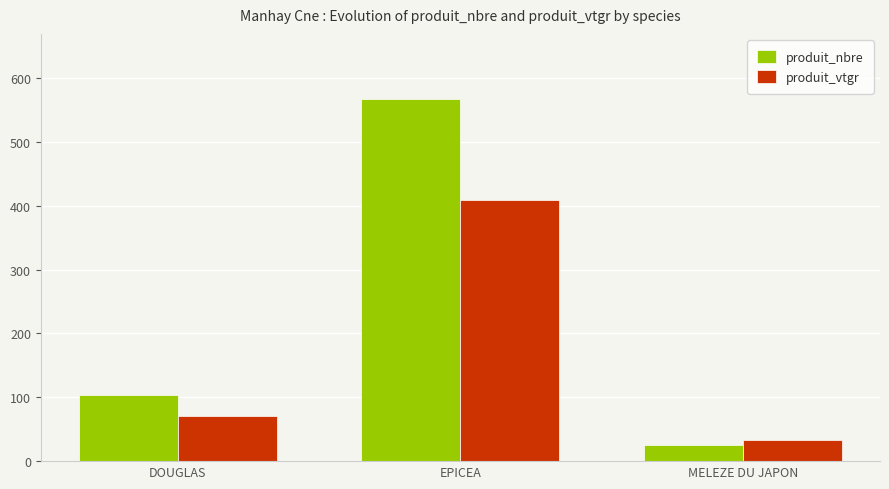

The value of produit_nbre at DOUGLAS is 103.0. True or false?

True